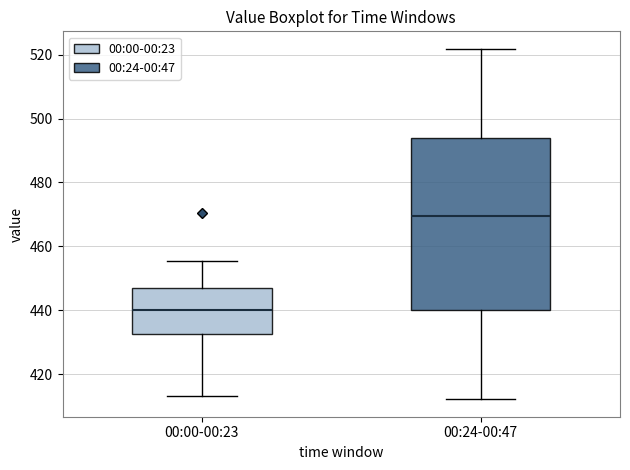

Where does the lower whisker of the box for 00:00-00:23 end on the y-axis? The values are not printed on the chart, so give them approximately, as read against the axis.

414